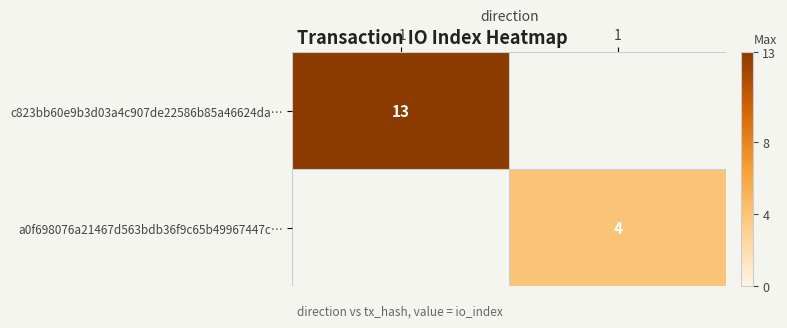

True or false: a0f698076a21467d563bdb36f9c65b49967447c… has a value of 4 at 1.

True